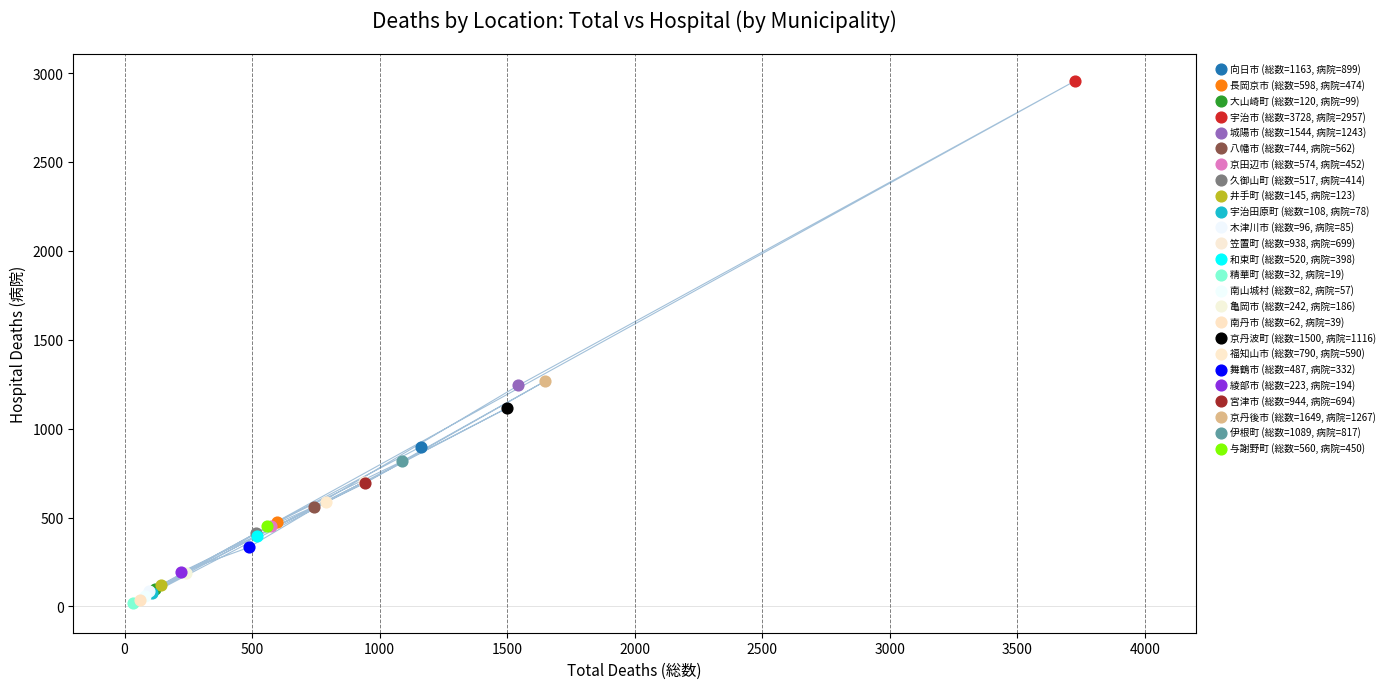

What are all the series names shown in the legend?

向日市 (総数=1163, 病院=899), 長岡京市 (総数=598, 病院=474), 大山崎町 (総数=120, 病院=99), 宇治市 (総数=3728, 病院=2957), 城陽市 (総数=1544, 病院=1243), 八幡市 (総数=744, 病院=562), 京田辺市 (総数=574, 病院=452), 久御山町 (総数=517, 病院=414), 井手町 (総数=145, 病院=123), 宇治田原町 (総数=108, 病院=78), 木津川市 (総数=96, 病院=85), 笠置町 (総数=938, 病院=699), 和束町 (総数=520, 病院=398), 精華町 (総数=32, 病院=19), 南山城村 (総数=82, 病院=57), 亀岡市 (総数=242, 病院=186), 南丹市 (総数=62, 病院=39), 京丹波町 (総数=1500, 病院=1116), 福知山市 (総数=790, 病院=590), 舞鶴市 (総数=487, 病院=332), 綾部市 (総数=223, 病院=194), 宮津市 (総数=944, 病院=694), 京丹後市 (総数=1649, 病院=1267), 伊根町 (総数=1089, 病院=817), 与謝野町 (総数=560, 病院=450)